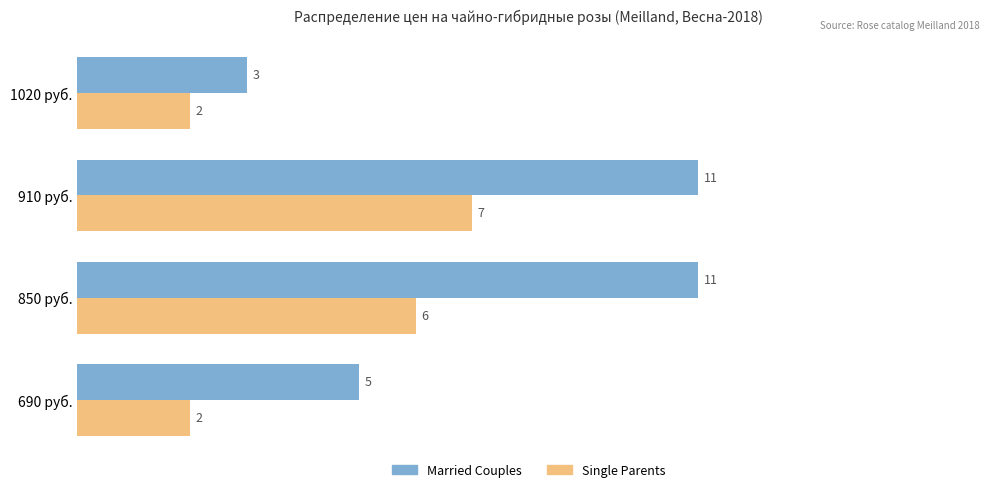

How many data points in Single Parents are less than 6?

2